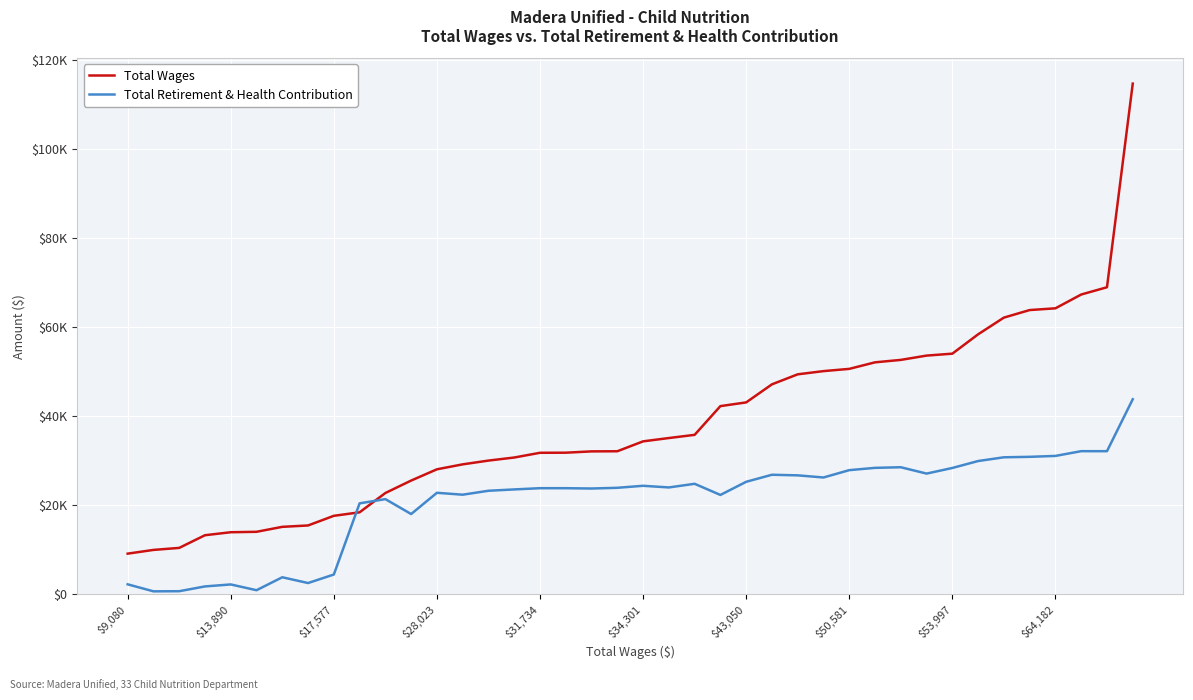

Rank the series by their maximum value, from highest to lowest.

Total Wages, Total Retirement & Health Contribution